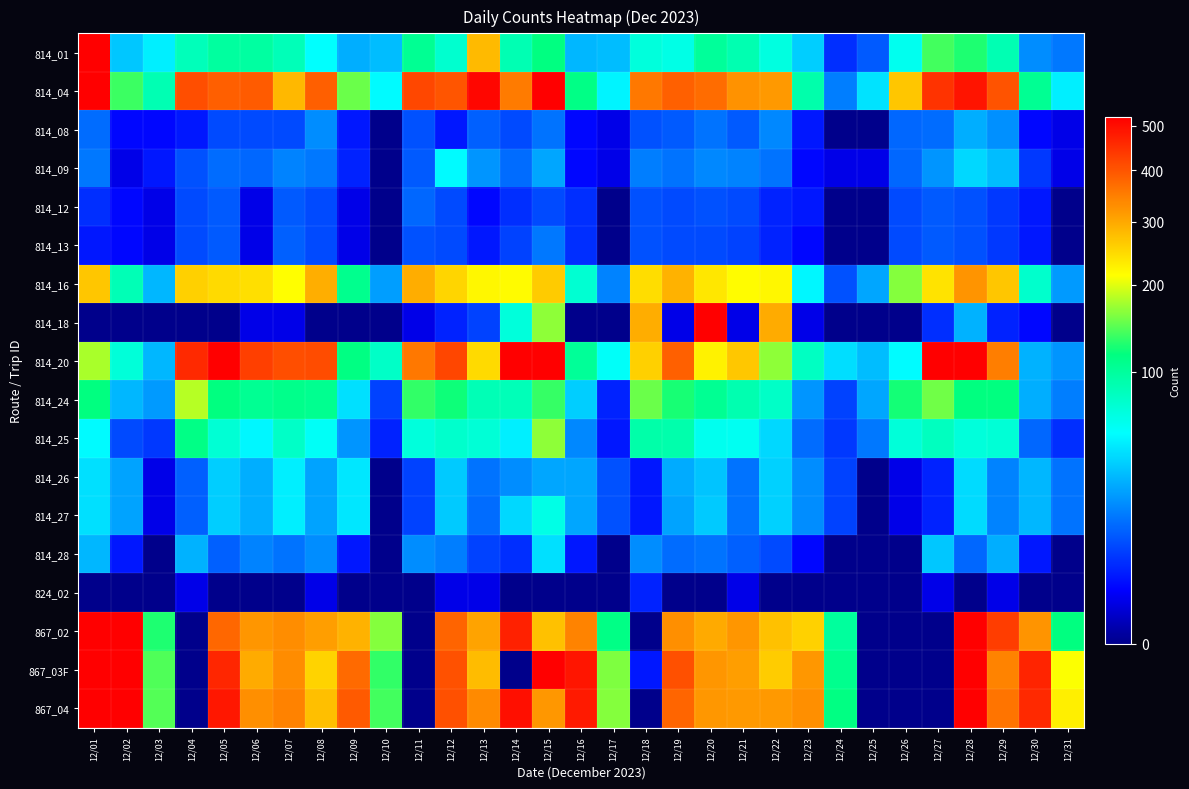

What is the difference between the highest and lowest values at 12/07?

409